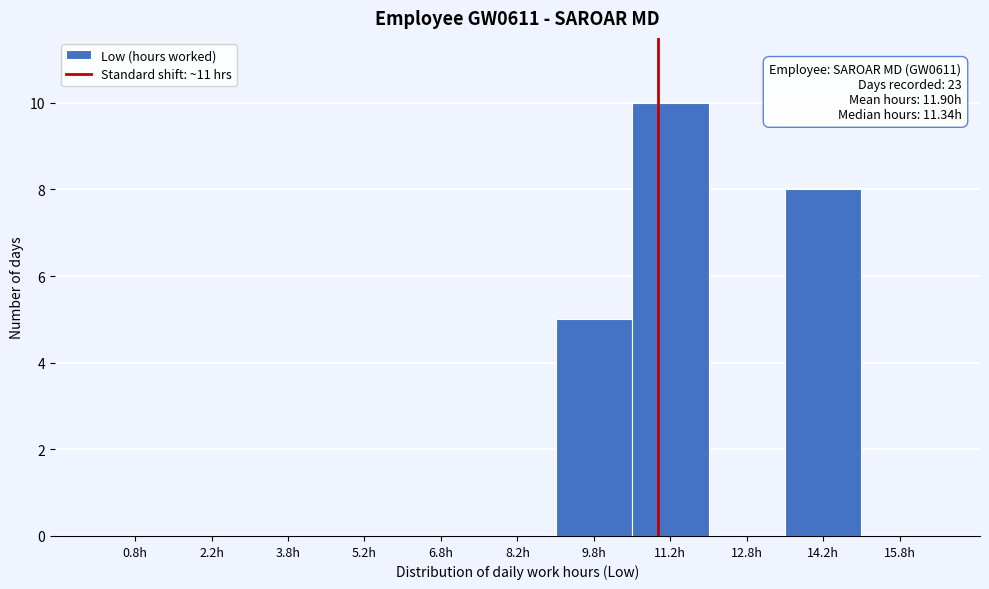

Which range on the x-axis has the tallest bar?

10.5 to 12.0